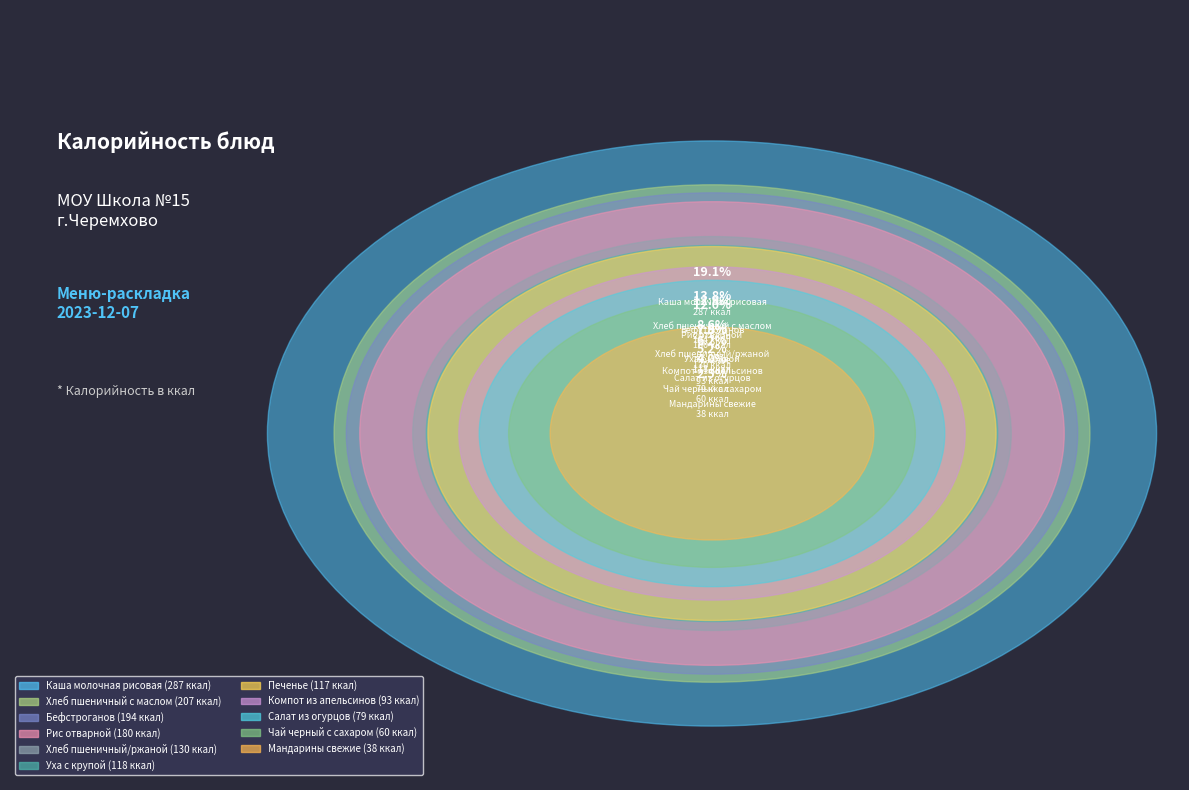

What is the change in value from Рис отварной to Компот из апельсинов?

-87.0